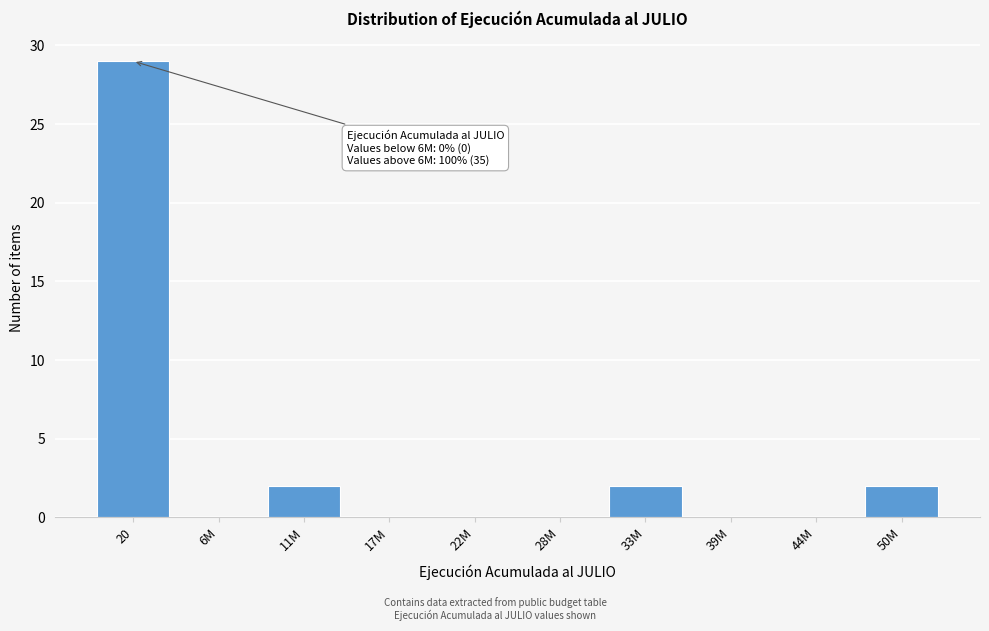

Reading left to right, extract all data points from this chart.

20=29	6M=0	11M=2	17M=0	22M=0	28M=0	33M=2	39M=0	44M=0	50M=2